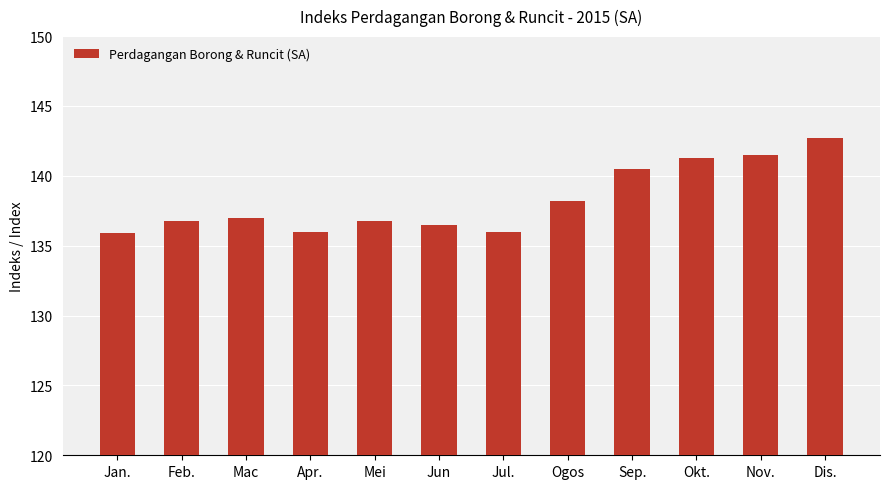

What is the greatest value displayed?

142.7